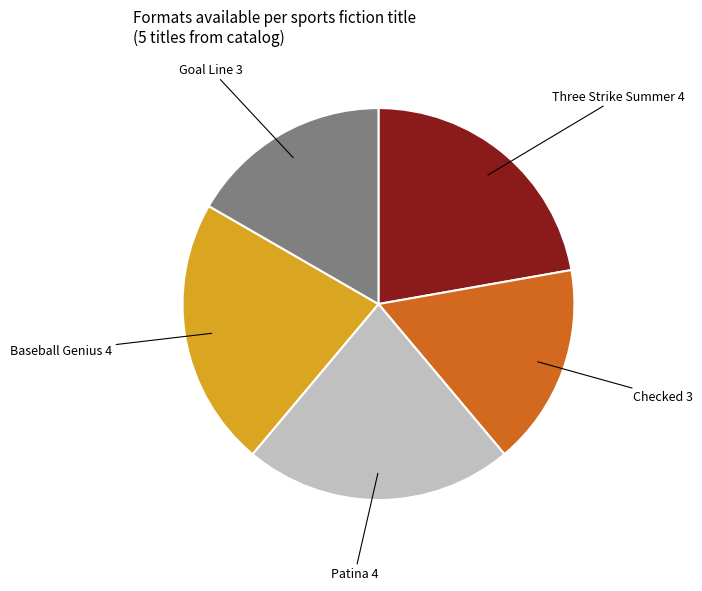

Is it true that Baseball Genius is 17% of the pie?

False